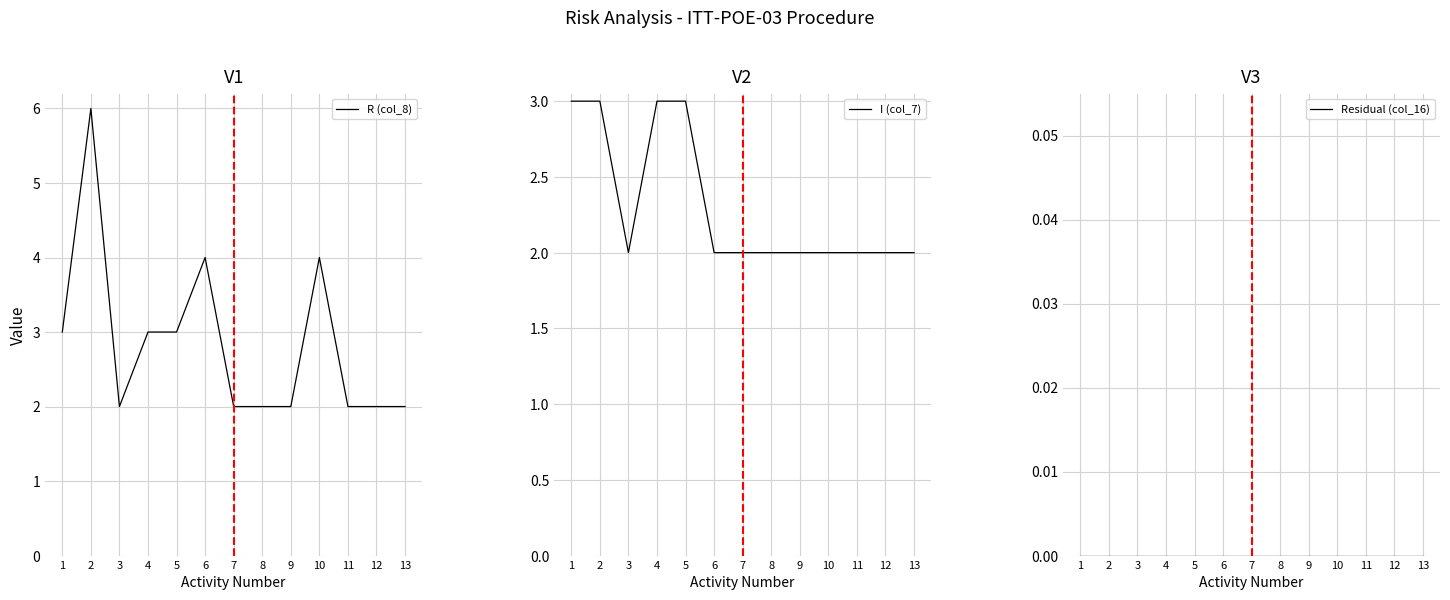

Rank the series at 10 from lowest to highest value.

Residual (col_16), I (col_7), R (col_8)